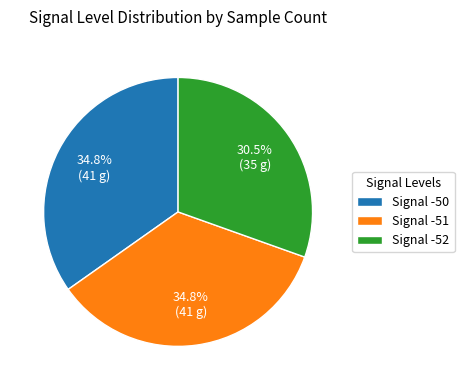

Which category has the smallest portion of the pie?

Signal -52